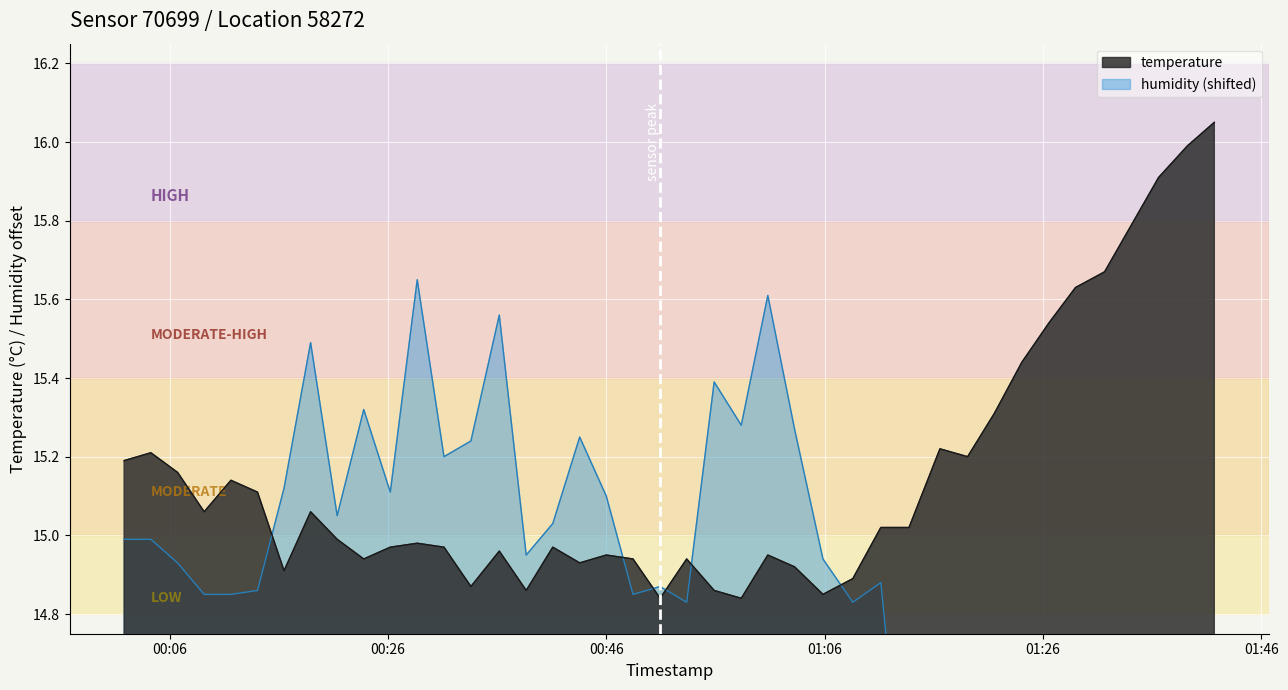

How many values in the humidity series exceed 14?

31